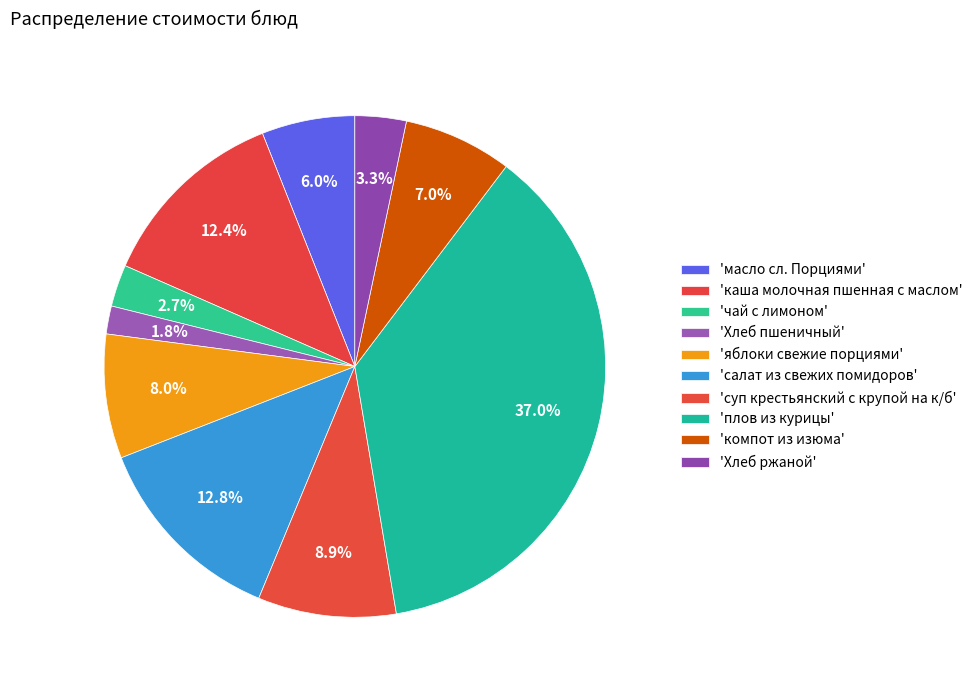

Count the number of slices in the pie.

10